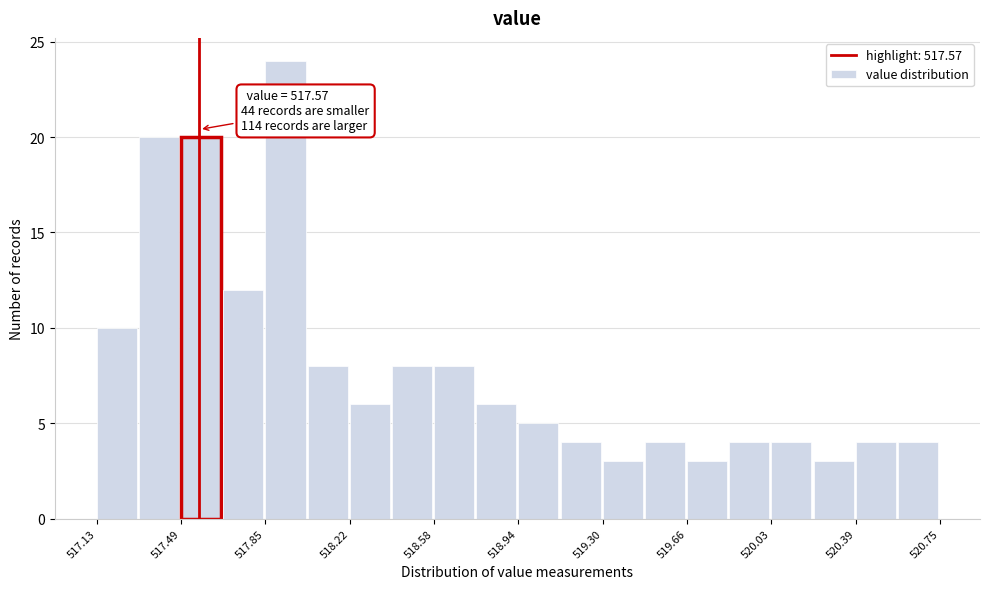

Around what value on the x-axis is the tallest bar? Give the approximate position of its centre, as read against the axis.

517.95